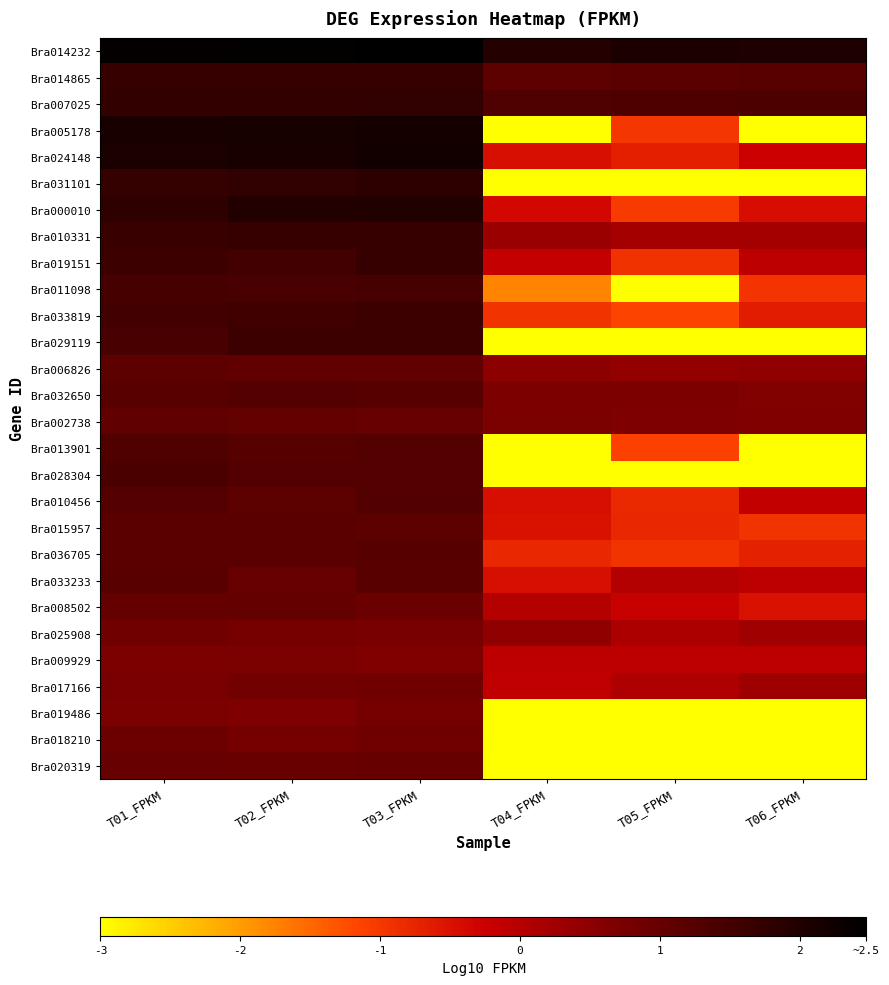

At how many categories does at least one series exceed 1?

6